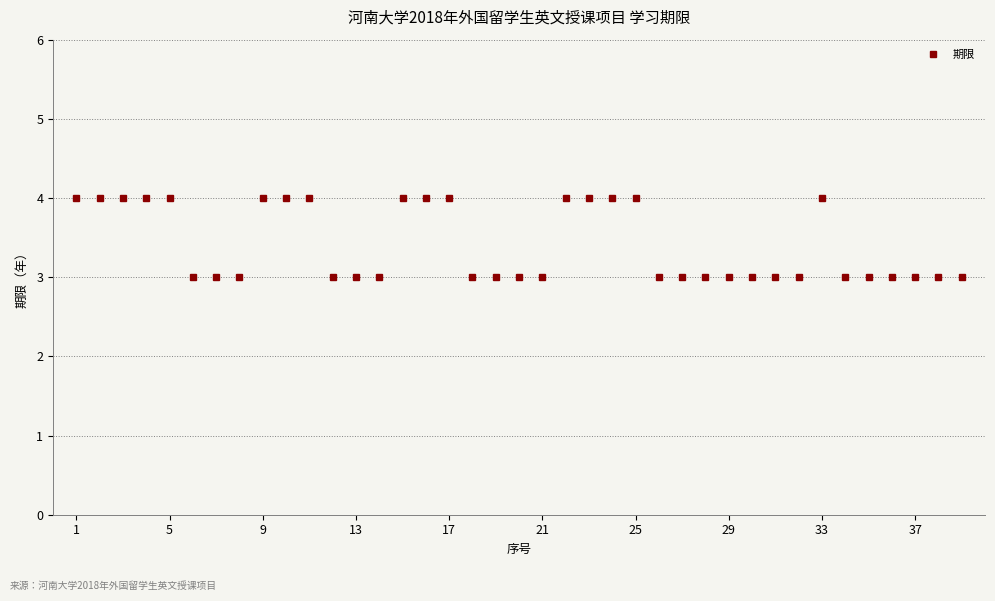

What is the minimum value shown in the chart?

3